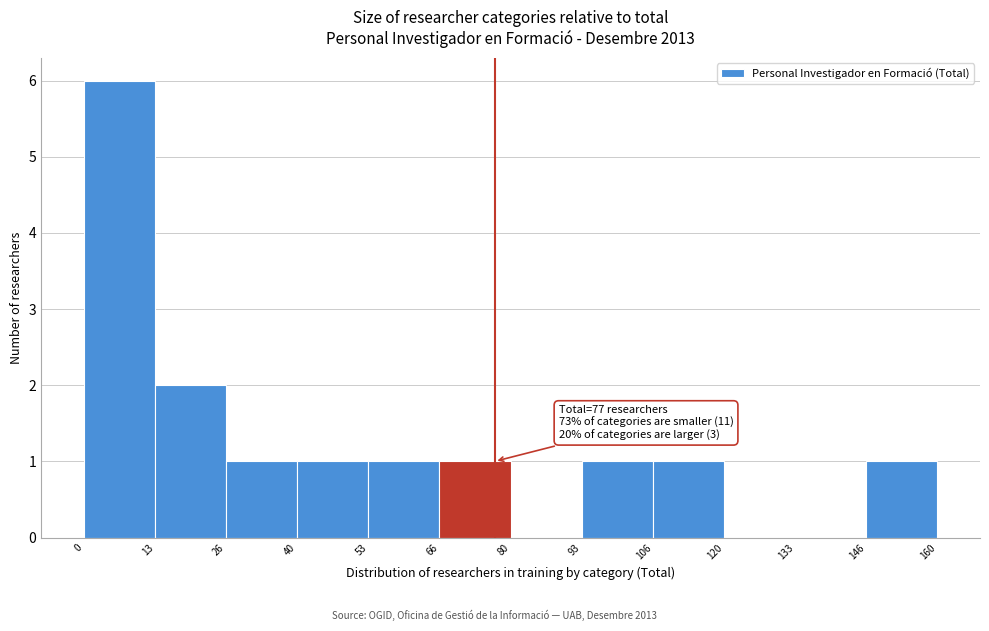

Over which range of the x-axis is the bar tallest?

0 to 13